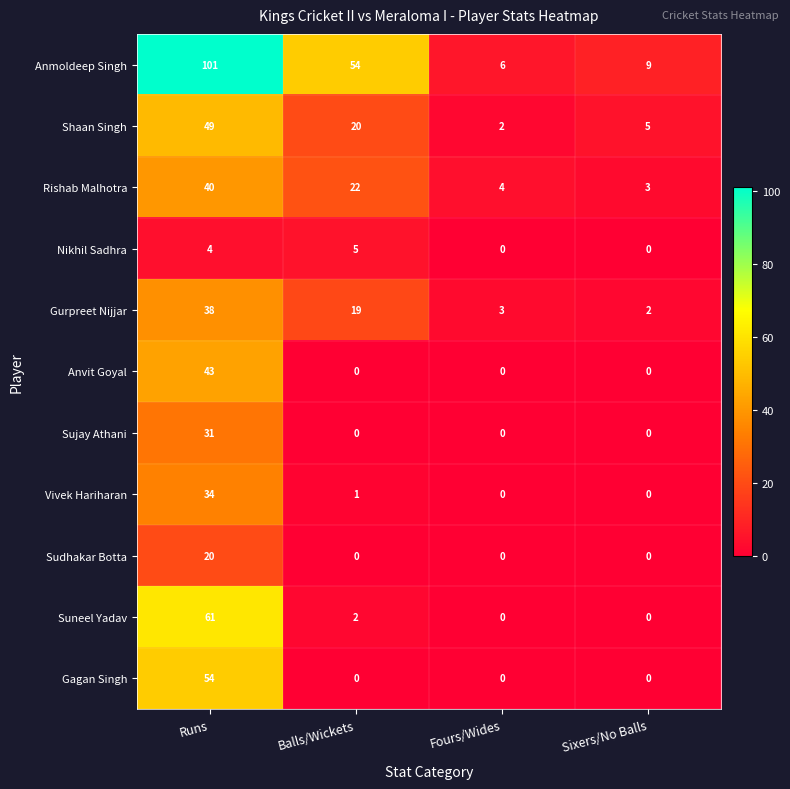

At which category is the sum across all series the highest?

Runs